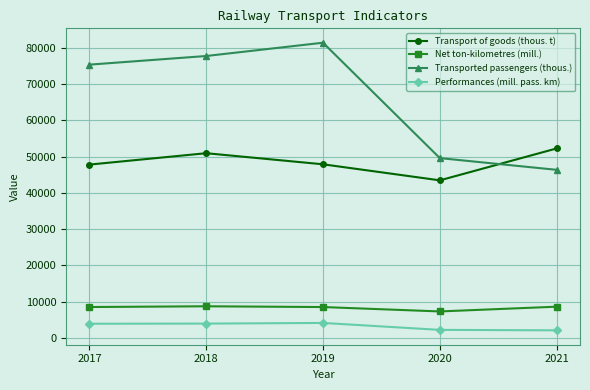

Which series has the largest range (max minus min)?

Transported passengers (thous.)